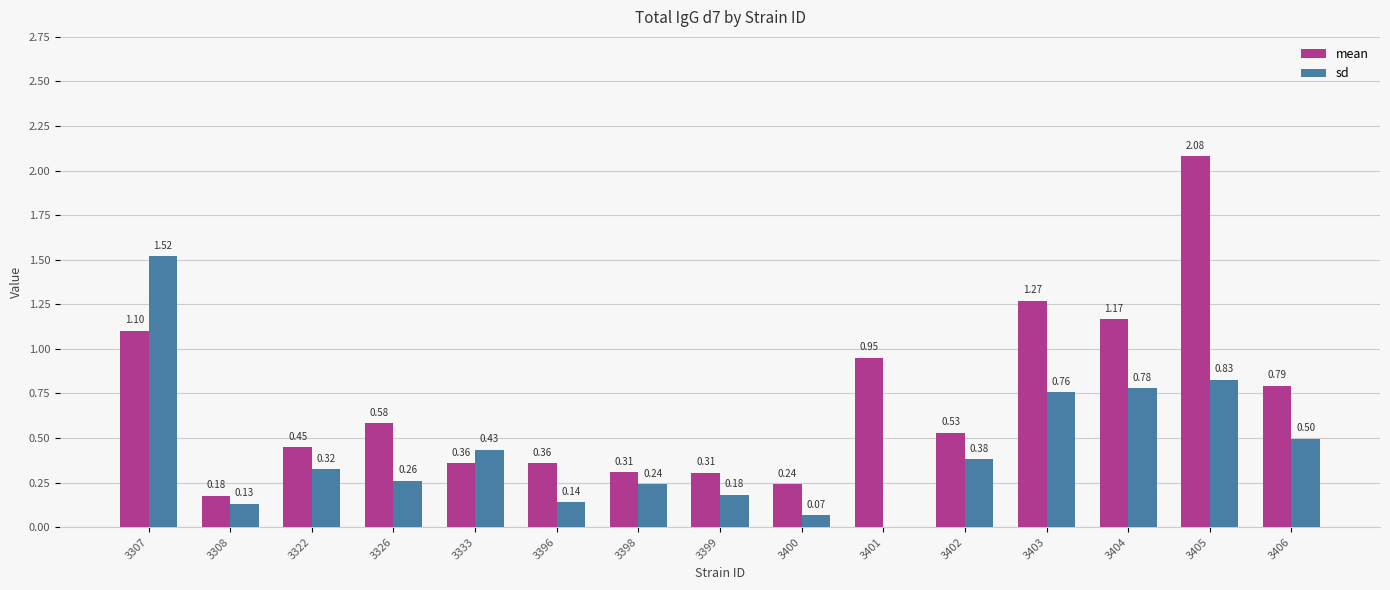

At which category is the sum across all series the highest?

3405